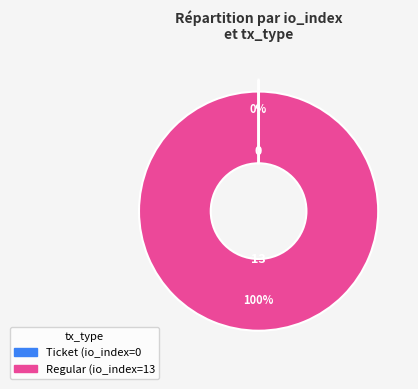

To the nearest percent, what is the average slice percentage?

50%